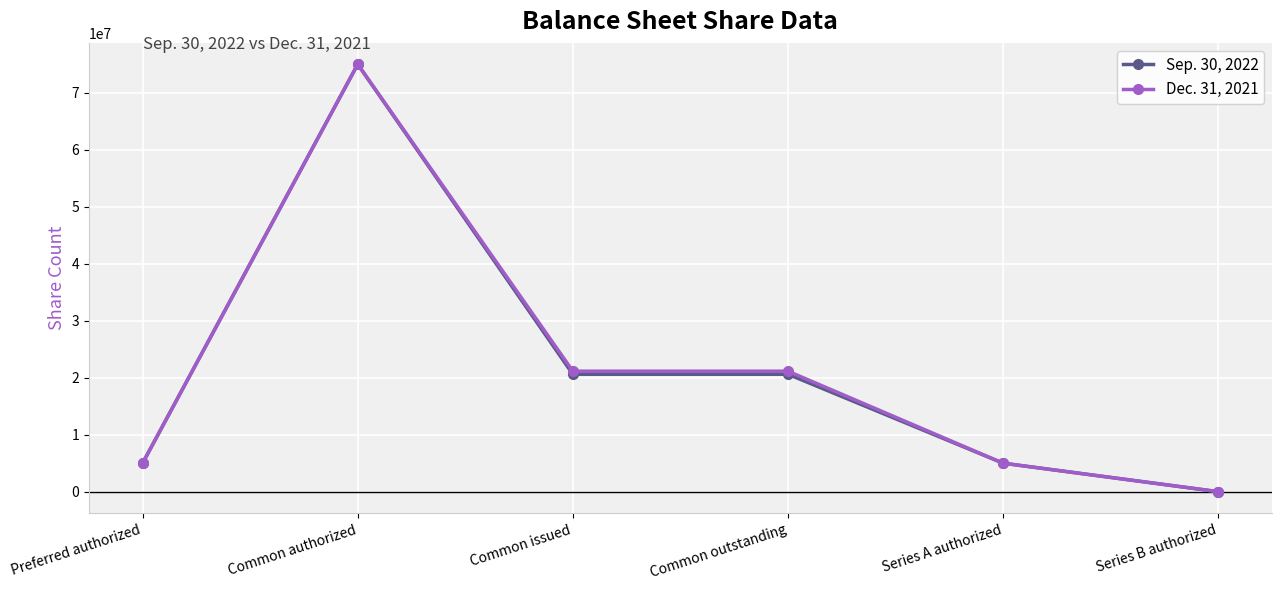

What is the total value across all series at Series A authorized?

10000000